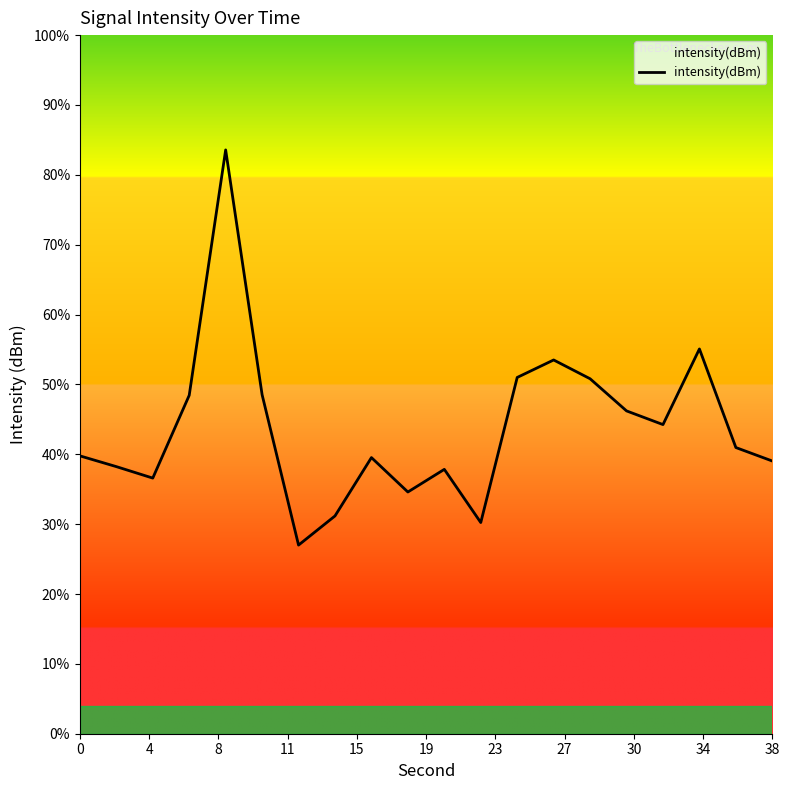

What is the smallest value displayed?

27.0